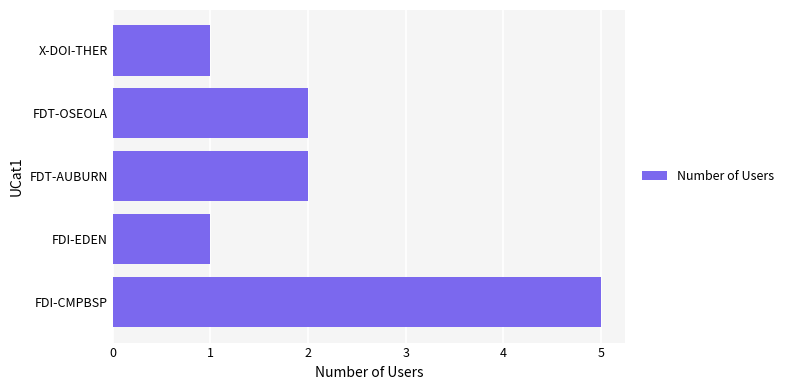

Which category has the highest value across all series?

FDI-CMPBSP